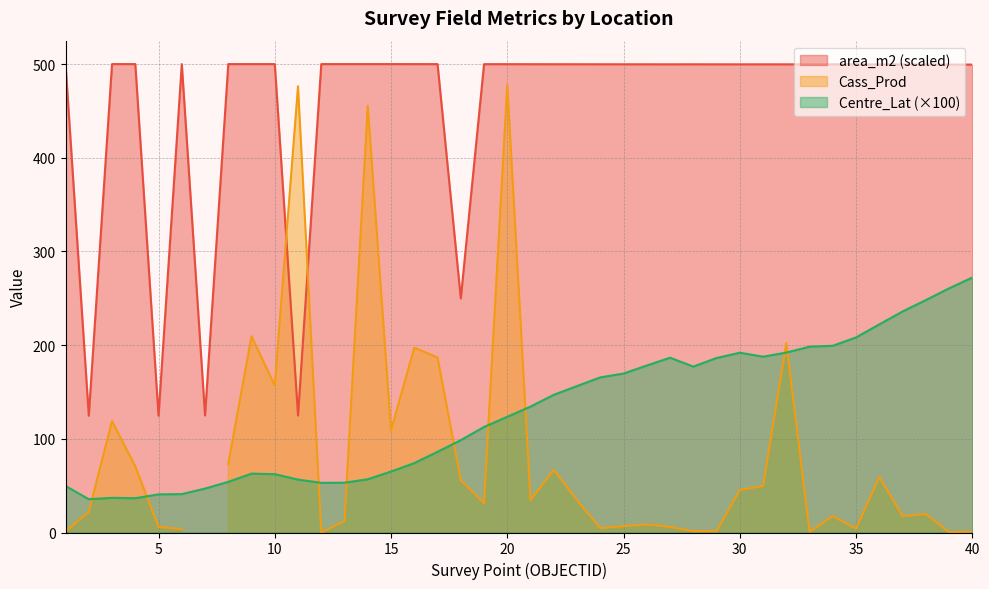

Which series has the widest spread of values?

area_m2